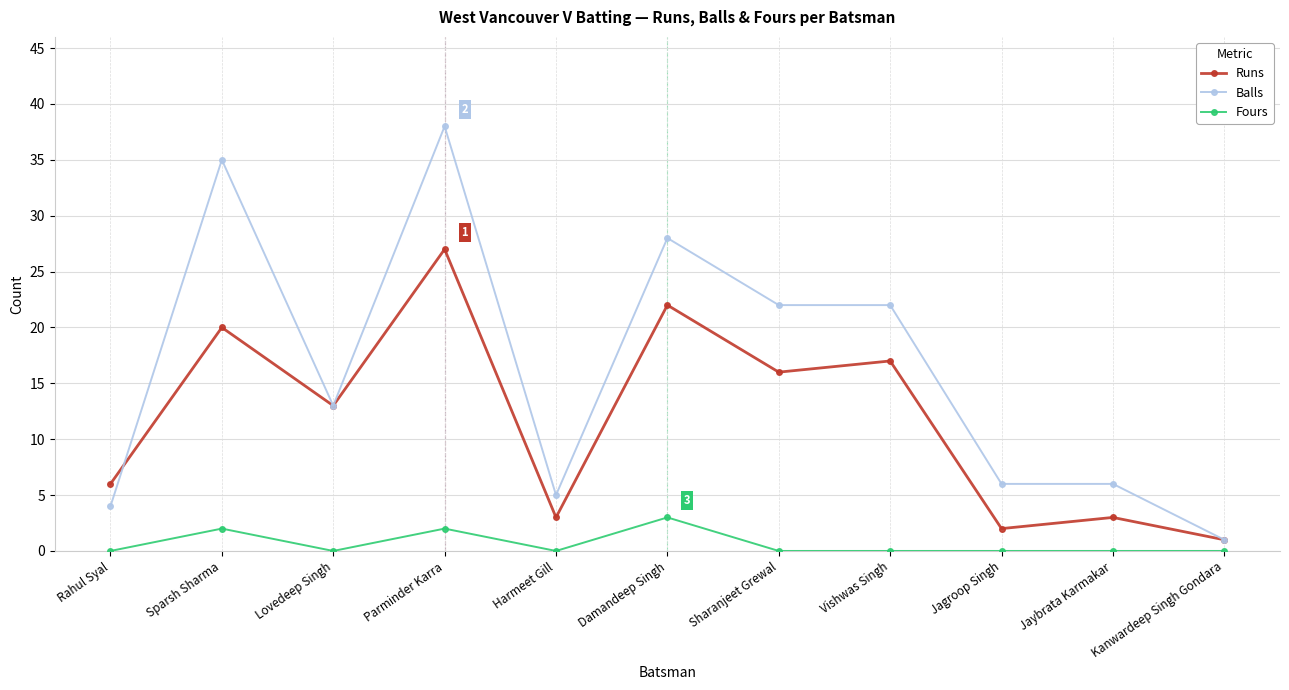

True or false: Fours and Runs cross at least once.

False